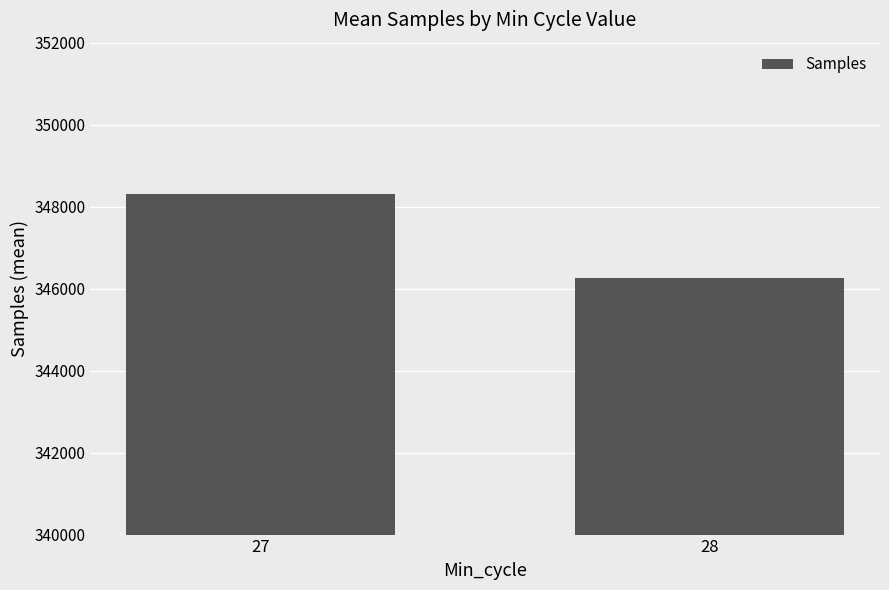

The chart shows a value of 103706 at 28. True or false?

False